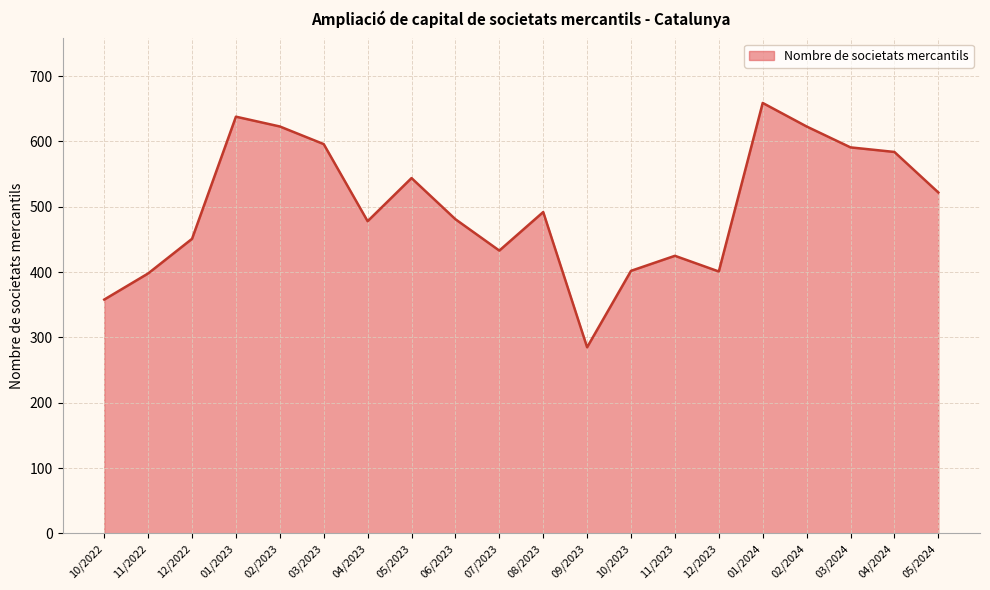

List the labels in order of value, smallest first.

09/2023, 10/2022, 11/2022, 12/2023, 10/2023, 11/2023, 07/2023, 12/2022, 04/2023, 06/2023, 08/2023, 05/2024, 05/2023, 04/2024, 03/2024, 03/2023, 02/2023, 02/2024, 01/2023, 01/2024